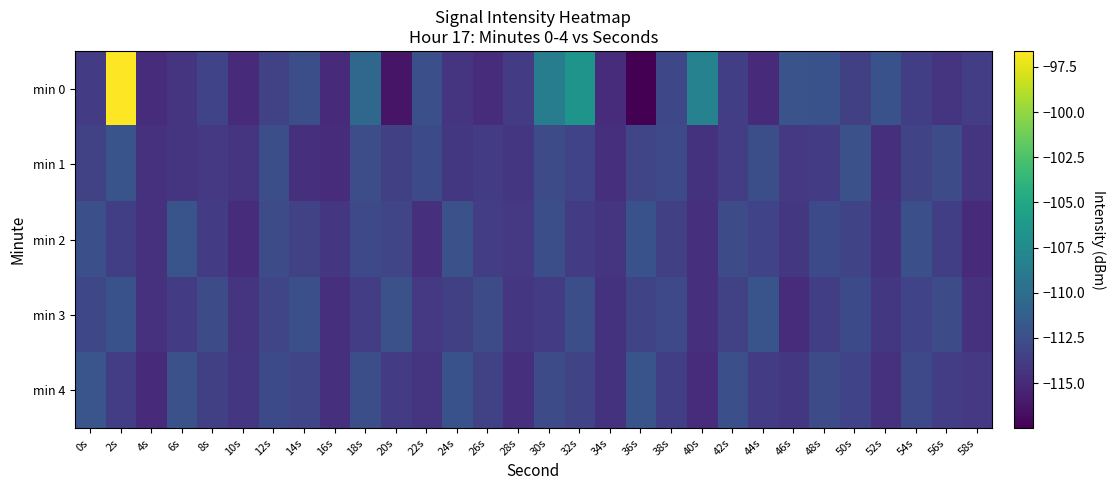

Rank the series at 42s from lowest to highest value.

min 1, min 0, min 3, min 2, min 4